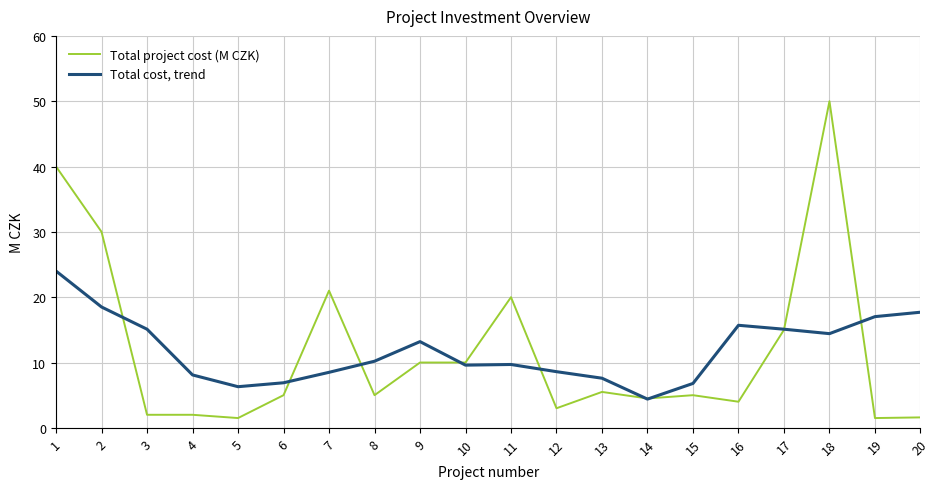

The value of Total cost, trend at 5 is 6.3. True or false?

True